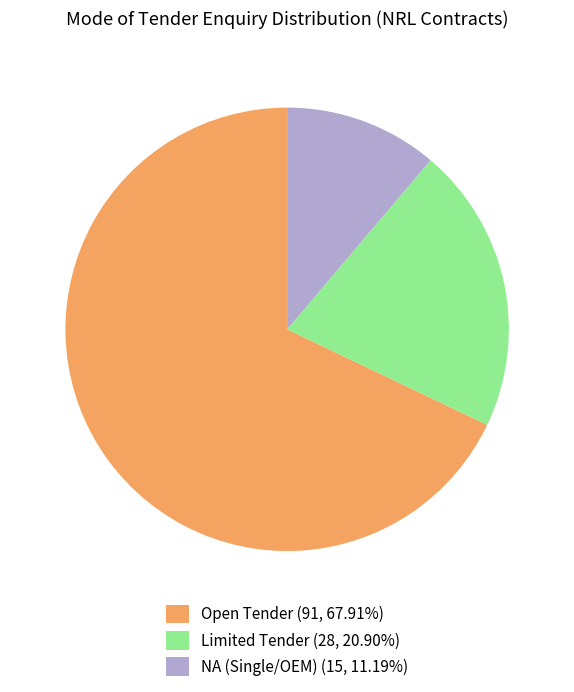

What is the ratio of the value at Limited Tender (28, 20.90%) to the value at Open Tender (91, 67.91%)?

0.3